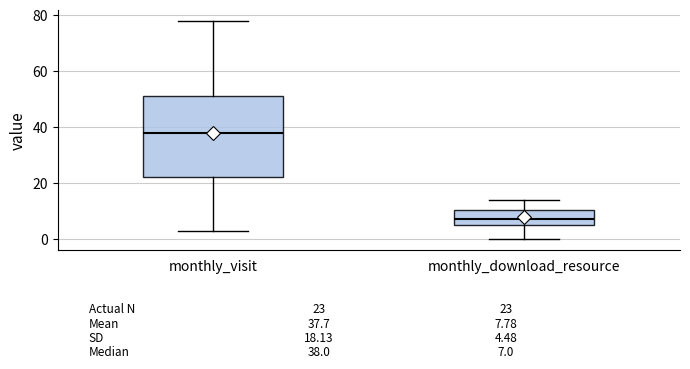

Which box has the lowest median line?

monthly_download_resource